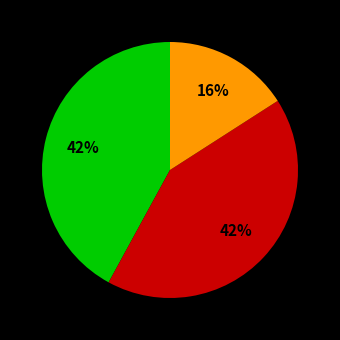

Is there a majority slice in this chart?

No